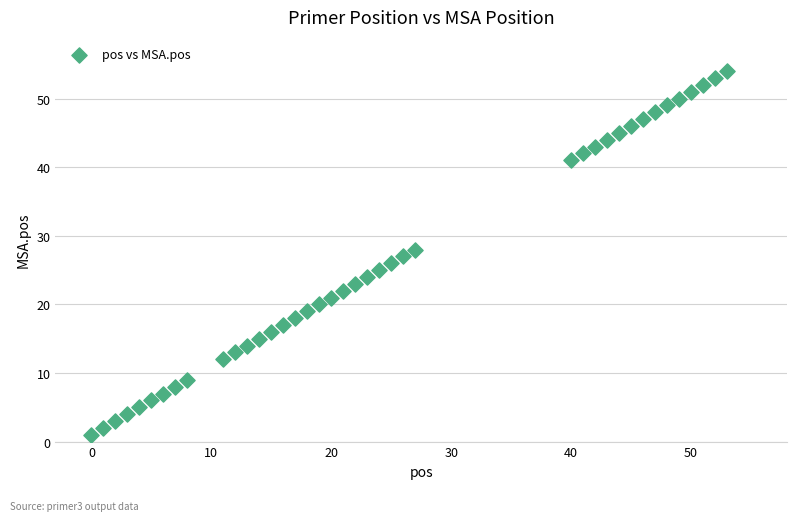

What is the range of X values (max minus min)?

53